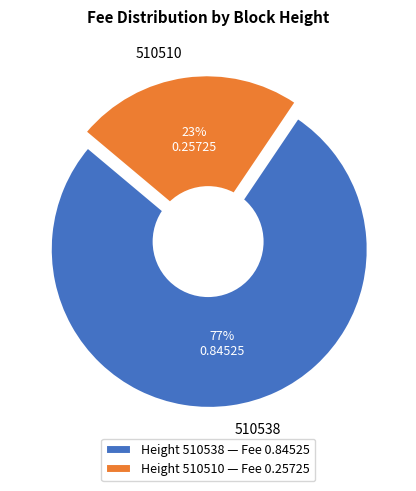

Rank the categories by value from highest to lowest.

510538, 510510